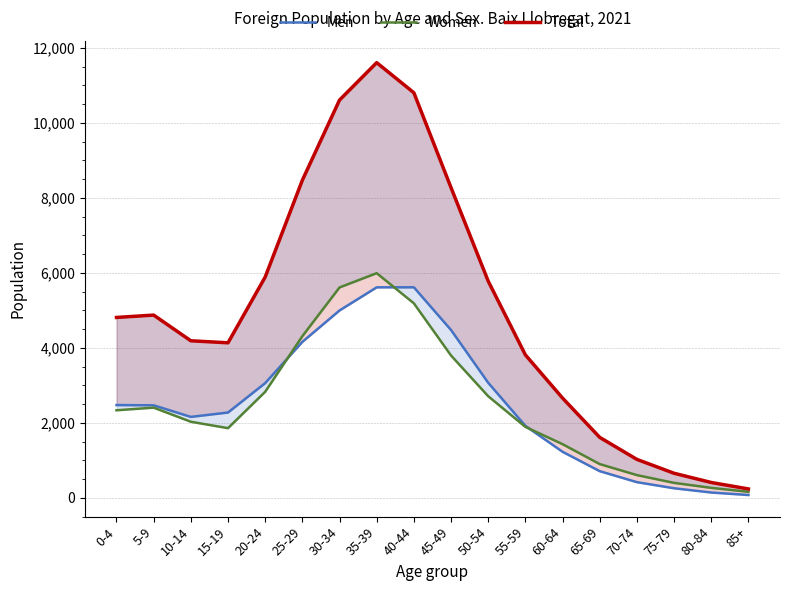

How many distinct data groups are displayed?

3